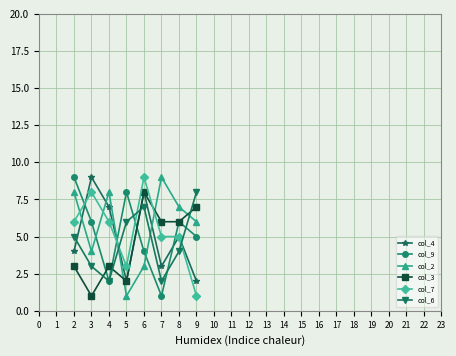

After their last crossing, which series has the higher values: col_7 or col_9?

col_9